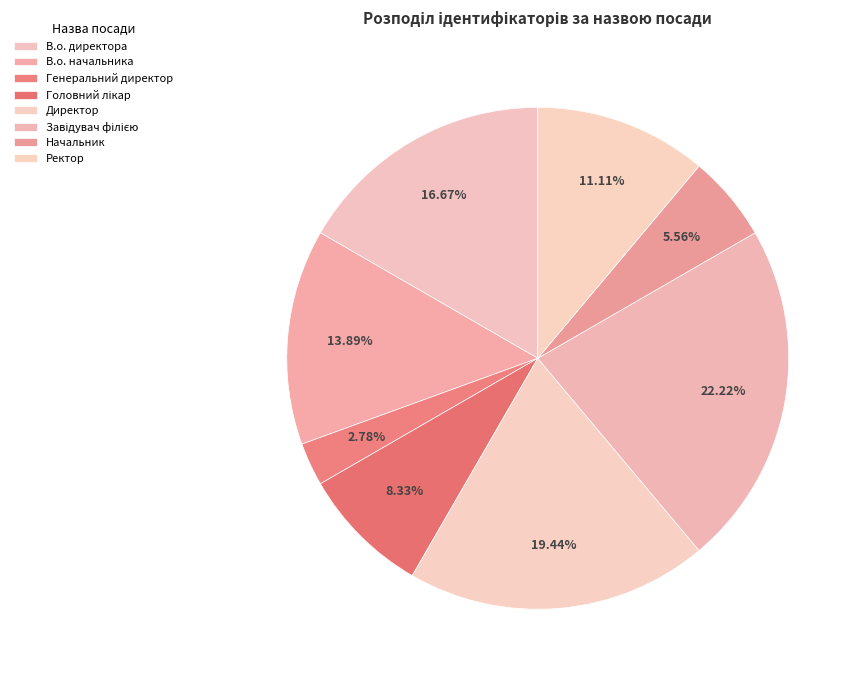

Which category has the biggest portion of the pie?

Завідувач філією